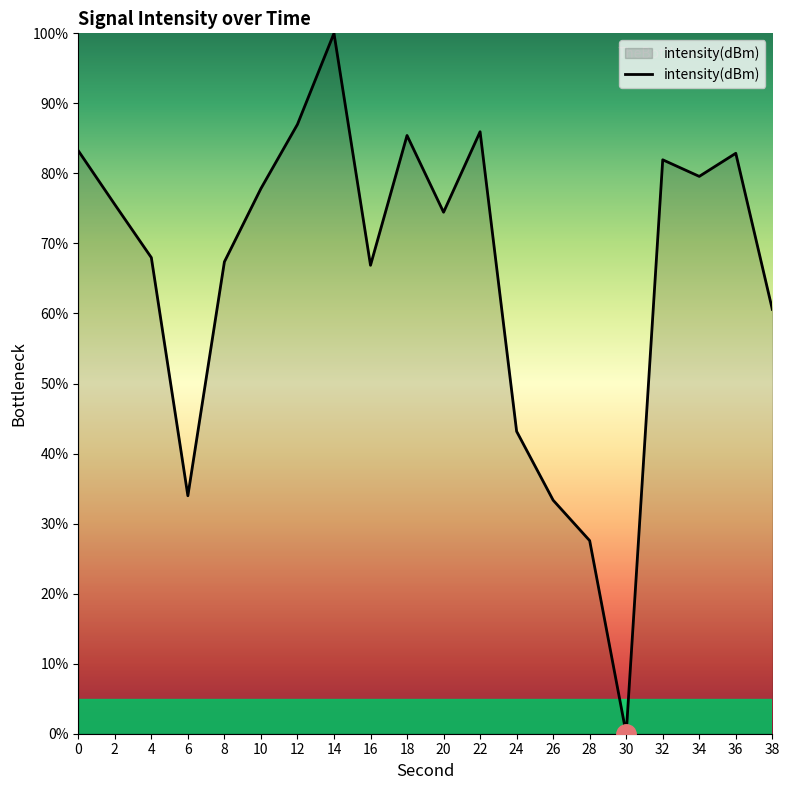

What is the difference between the values at 2 and 32?

6.4